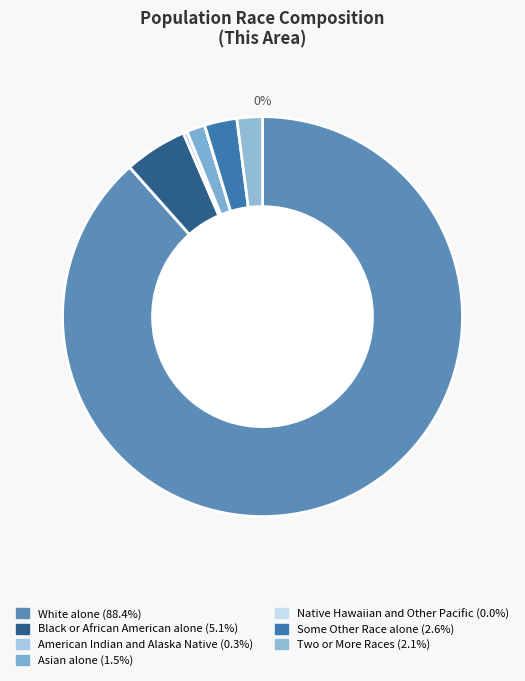

The Some Other Race alone slice represents 9% of the pie. True or false?

False